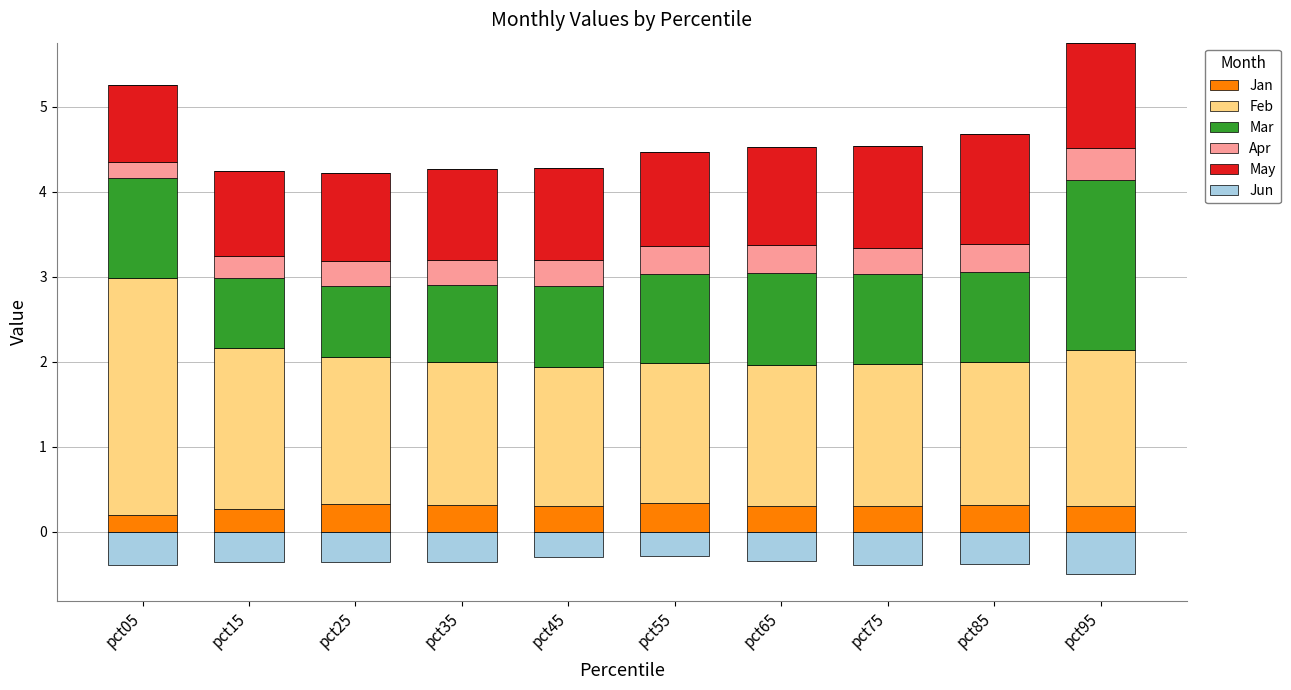

True or false: Jan has a value of 0.3 at pct45.

True